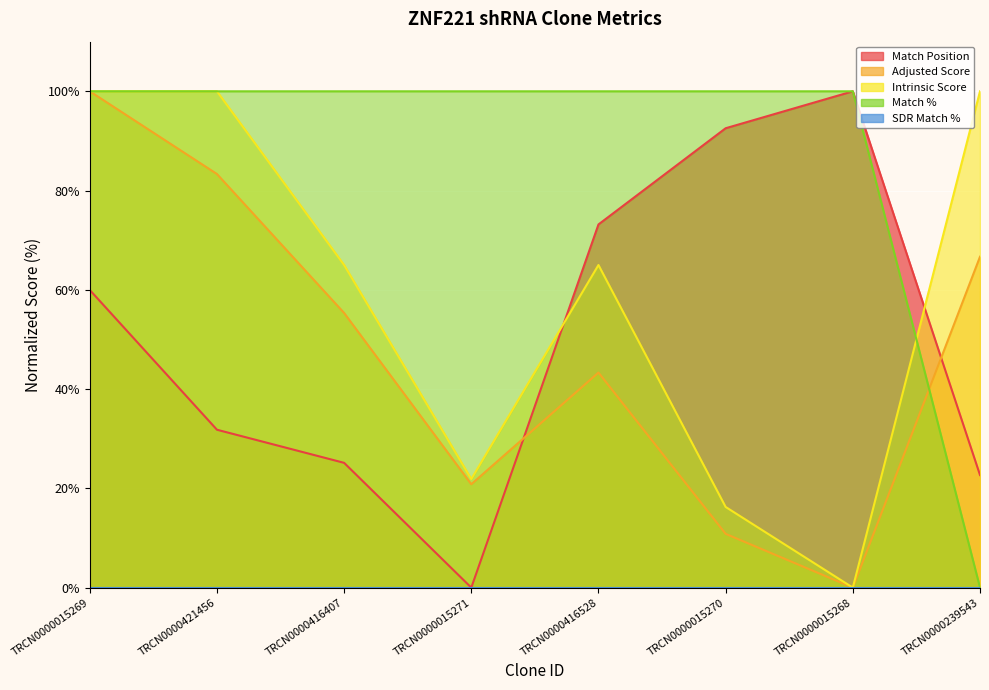

How many values in the Intrinsic Score series exceed 65?

3